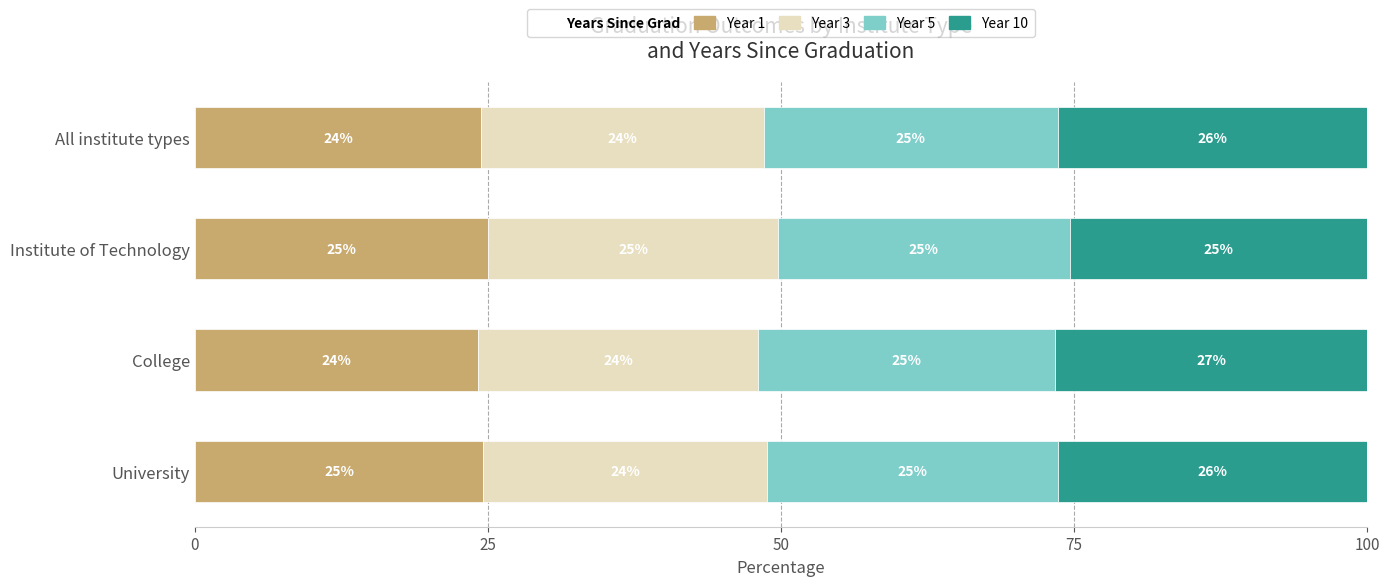

What is the minimum value for Year 1?

24.2